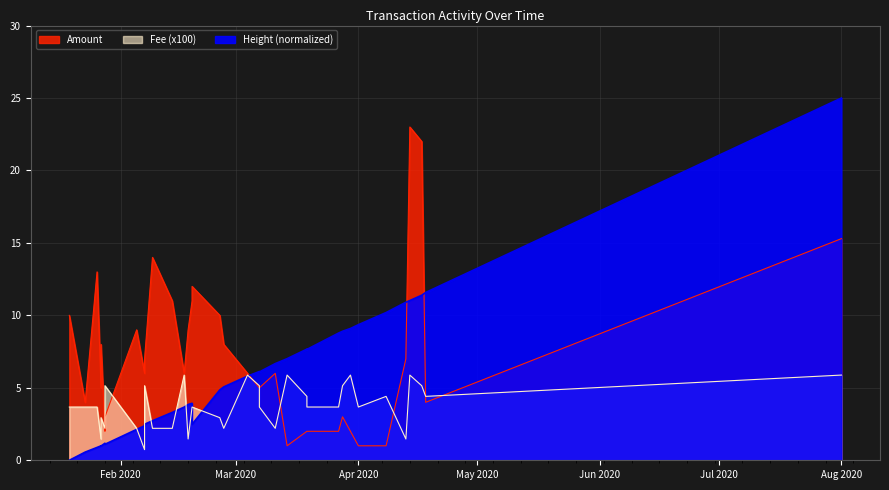

Which series ends up on top after the final intersection of Amount and Height_scaled?

Height_scaled